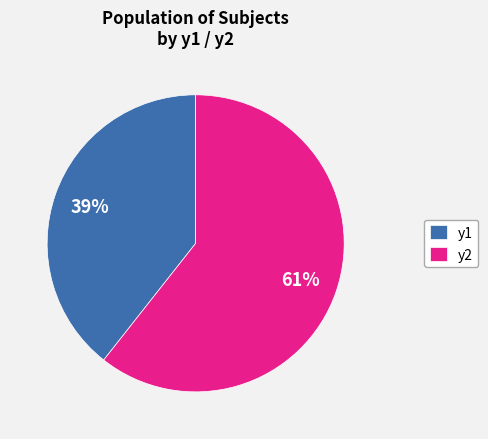

Between y2 and y1, which is larger?

y2